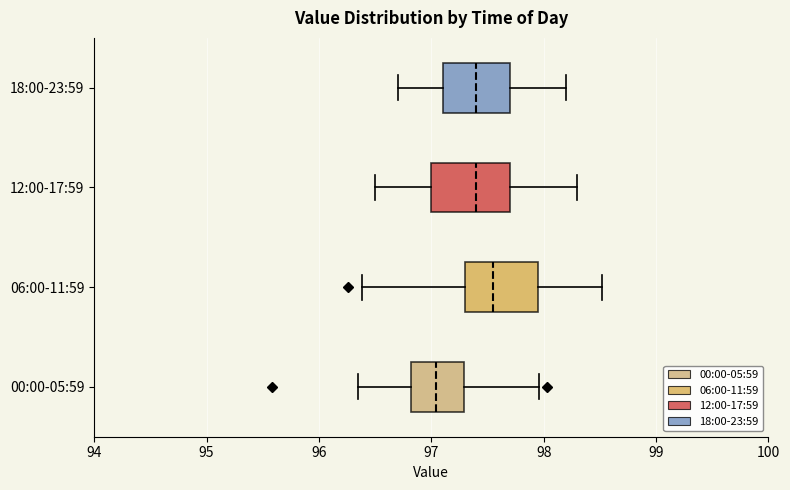

Which box has the furthest to the left median line?

00:00-05:59